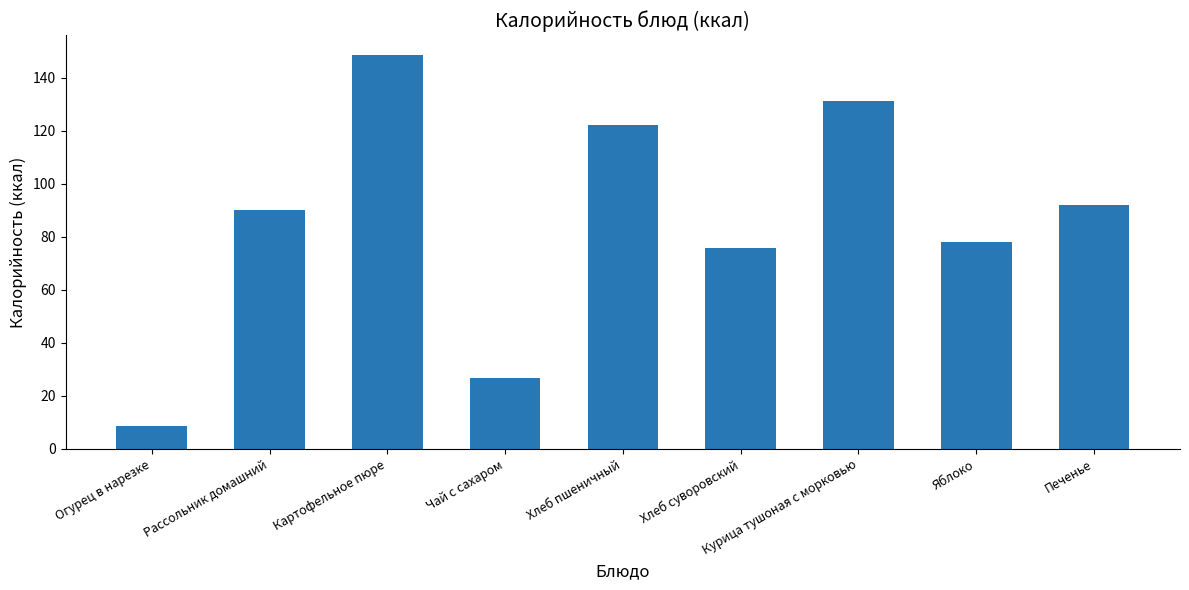

Between Печенье and Хлеб суворовский, which is larger?

Печенье